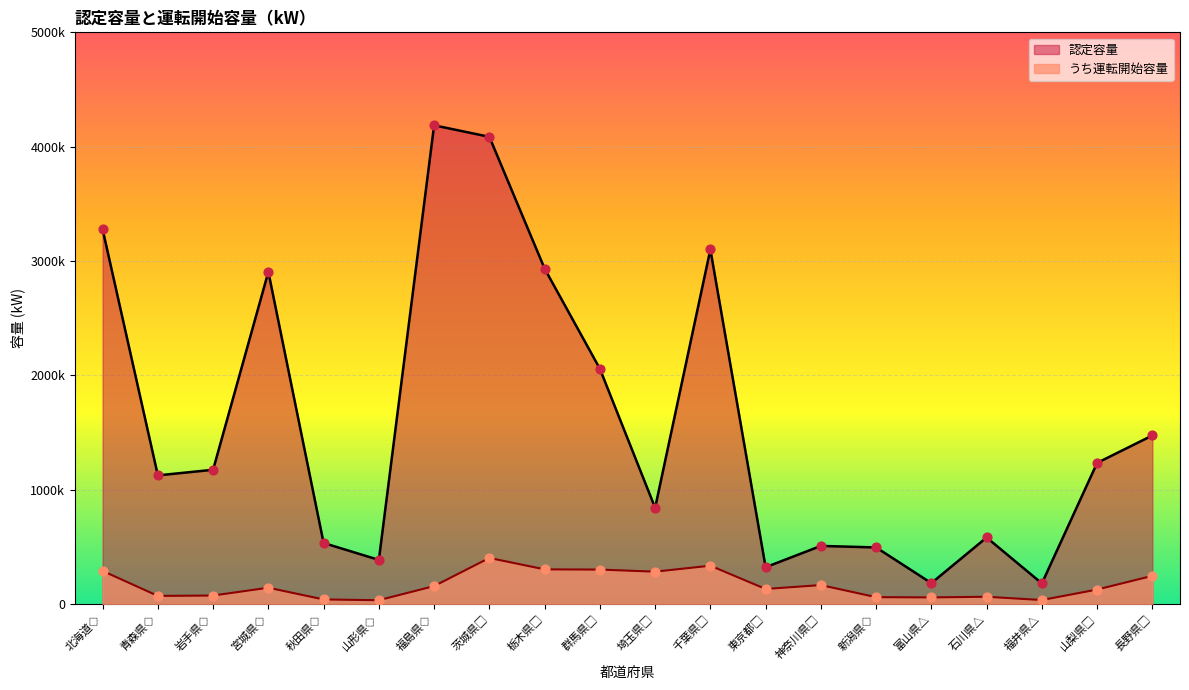

Which series has the widest spread of Y values?

認定容量